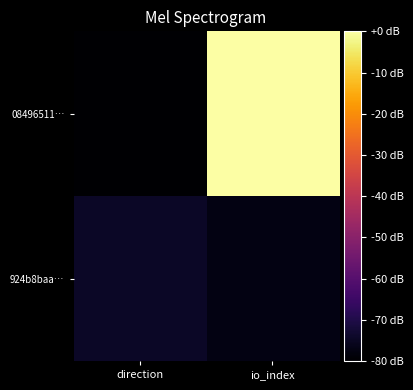

Rank the series by their average value, from lowest to highest.

924b8baa…, 08496511…